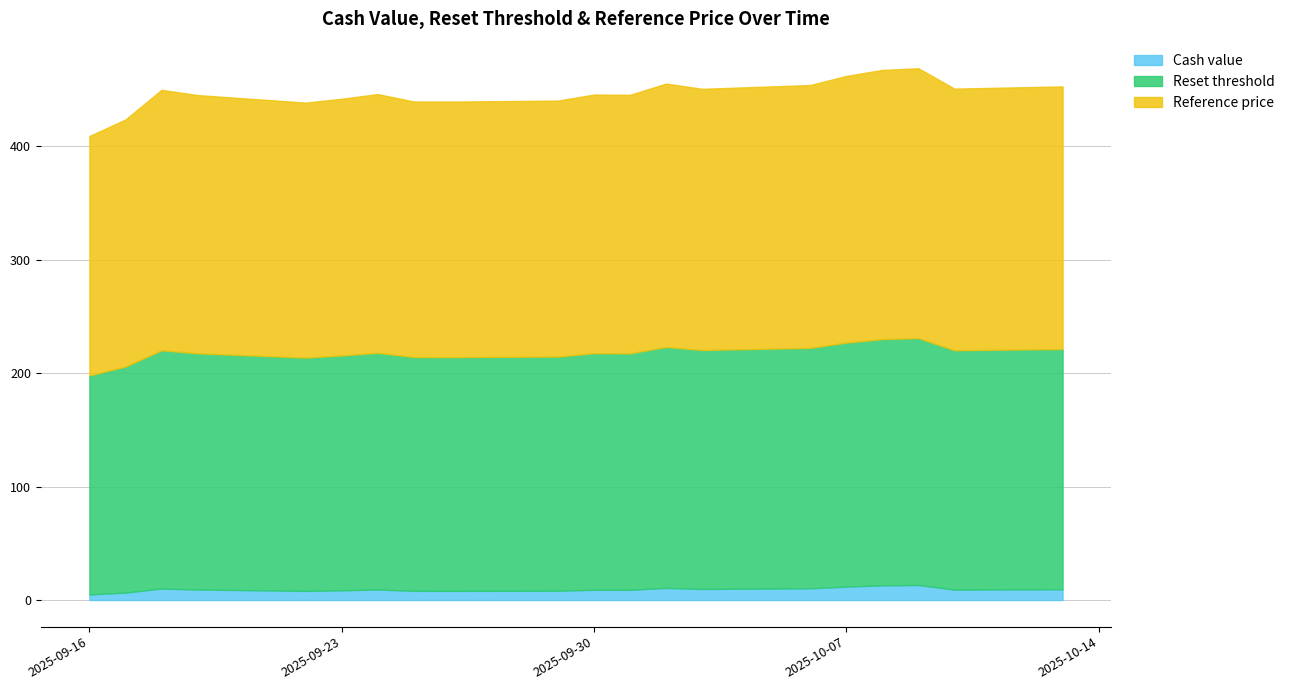

True or false: Cash value has a value of 6.8 at 2025-09-16.

False